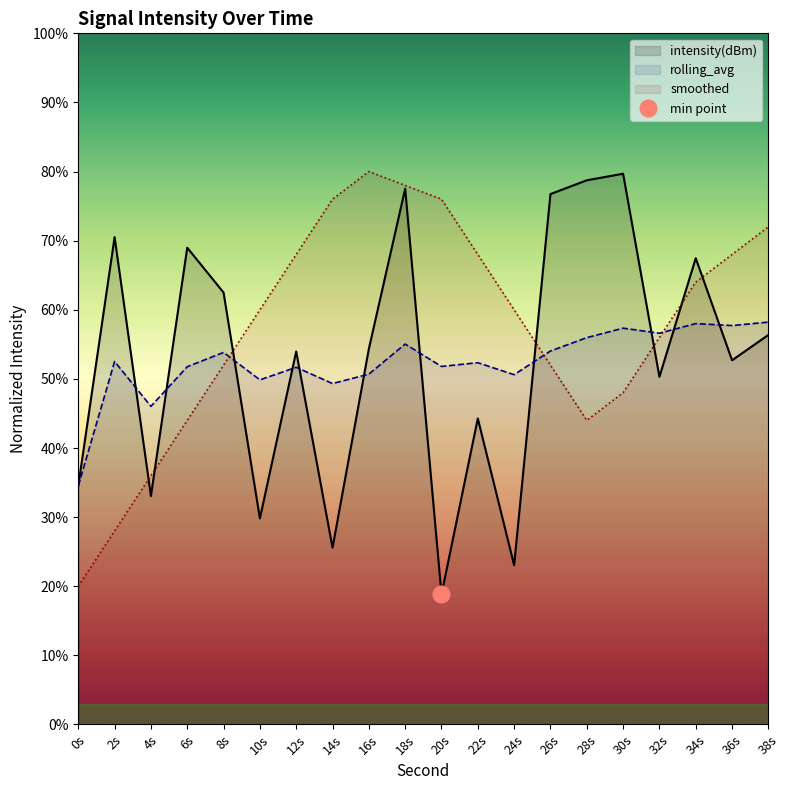

Does the chart have visible grid lines?

No